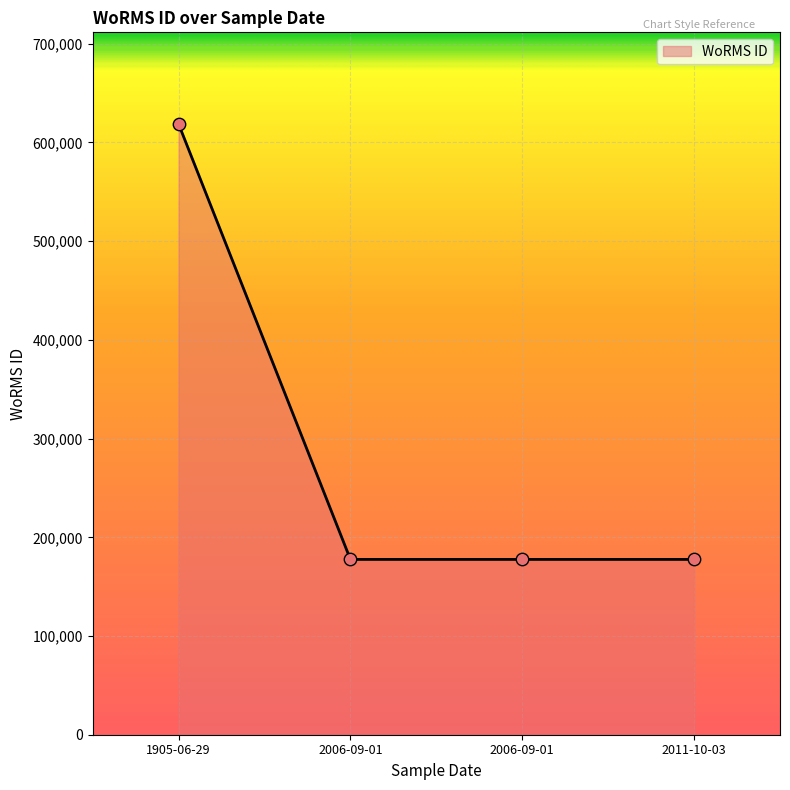

Is this an area chart (filled region under the line)?

Yes